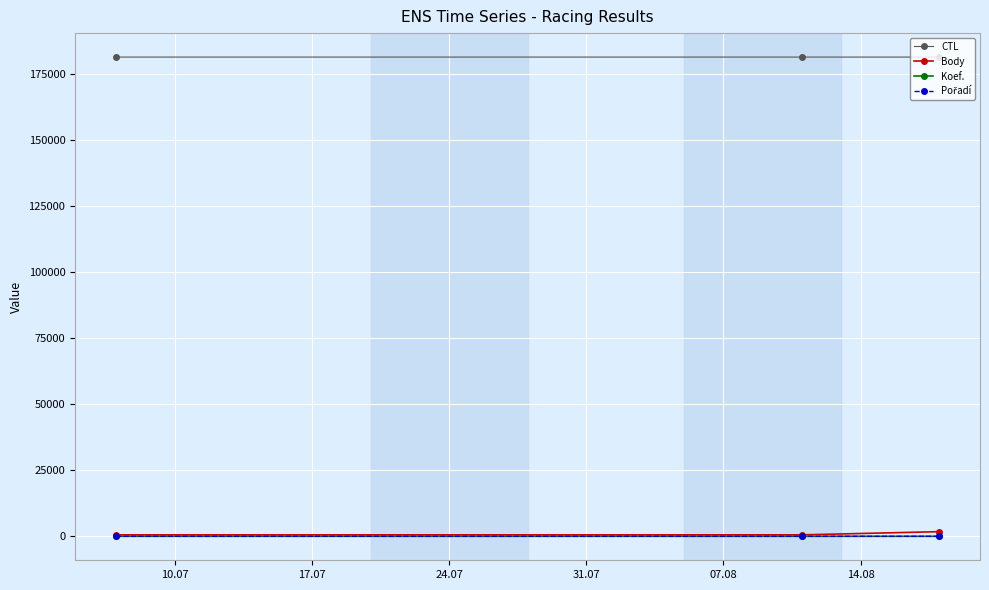

At how many categories does at least one series exceed 110873?

3